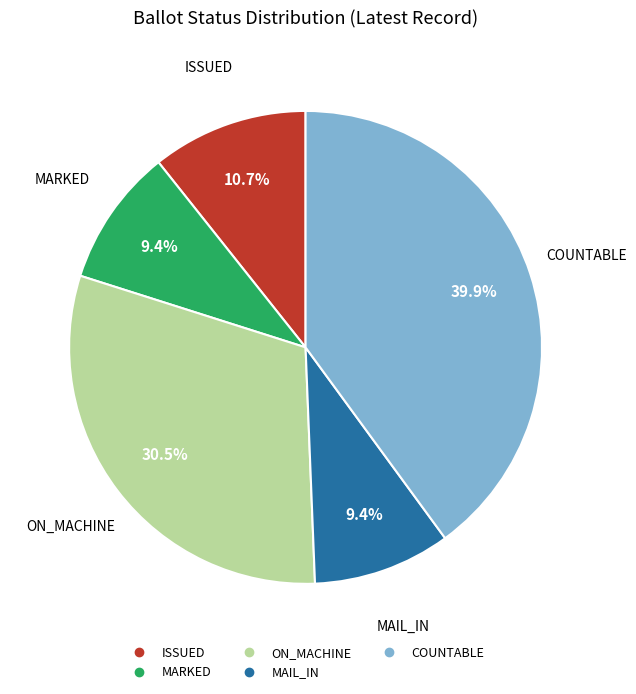

Does any single category account for the majority?

No